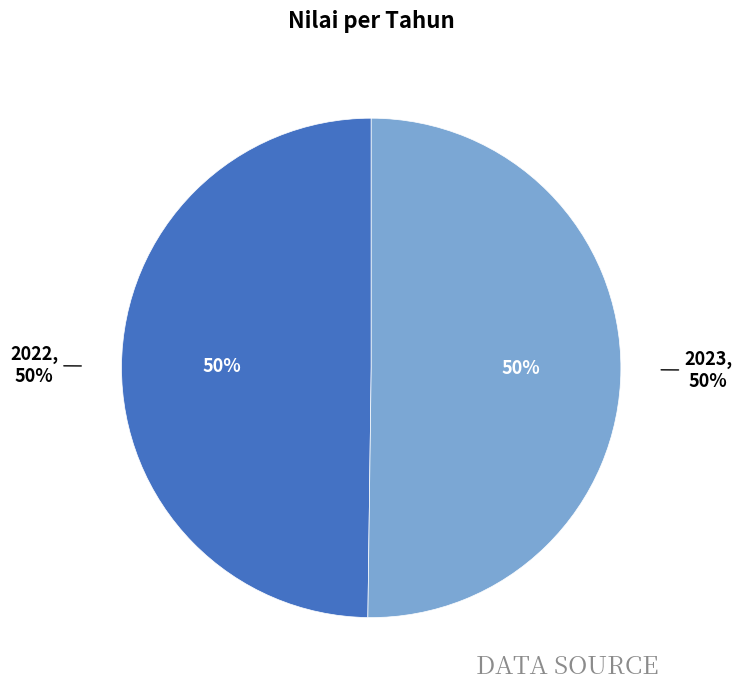

Is it true that 2023 is 50% of the pie?

True